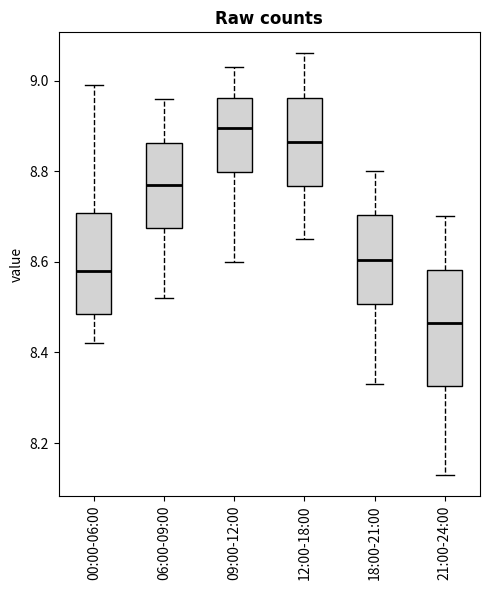

Reading left to right, transcribe this box plot: for each box, give where its median line is, the range the box spans, and where its two whiskers end, as read against the y-axis. The values are not printed on the chart, so give them approximately, as read against the axis.

00:00-06:00: median 8.58, box 8.48 to 8.70, whiskers 8.42 to 9.00
06:00-09:00: median 8.78, box 8.68 to 8.86, whiskers 8.52 to 8.96
09:00-12:00: median 8.90, box 8.80 to 8.96, whiskers 8.60 to 9.04
12:00-18:00: median 8.86, box 8.76 to 8.96, whiskers 8.66 to 9.06
18:00-21:00: median 8.60, box 8.50 to 8.70, whiskers 8.34 to 8.80
21:00-24:00: median 8.46, box 8.32 to 8.58, whiskers 8.14 to 8.70